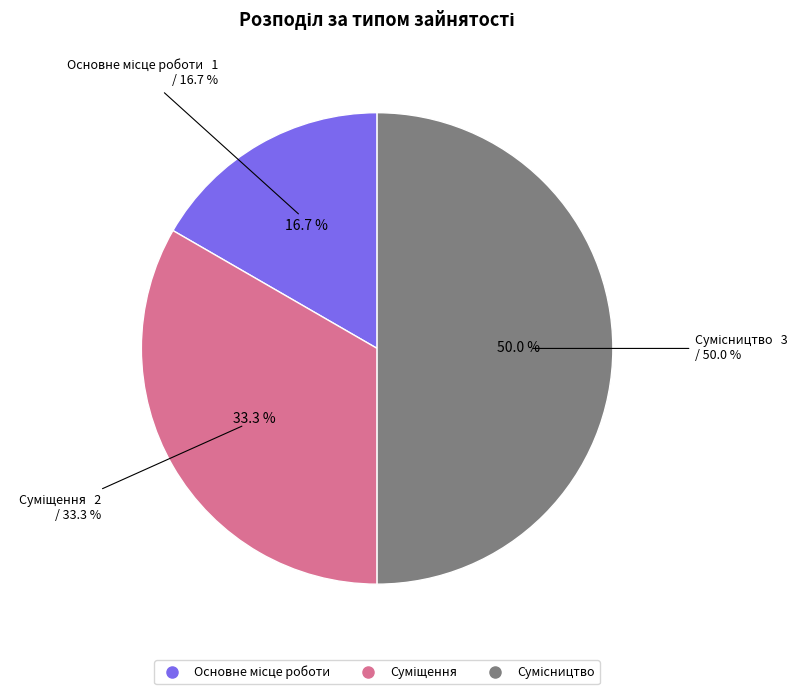

Does any single category account for the majority?

No